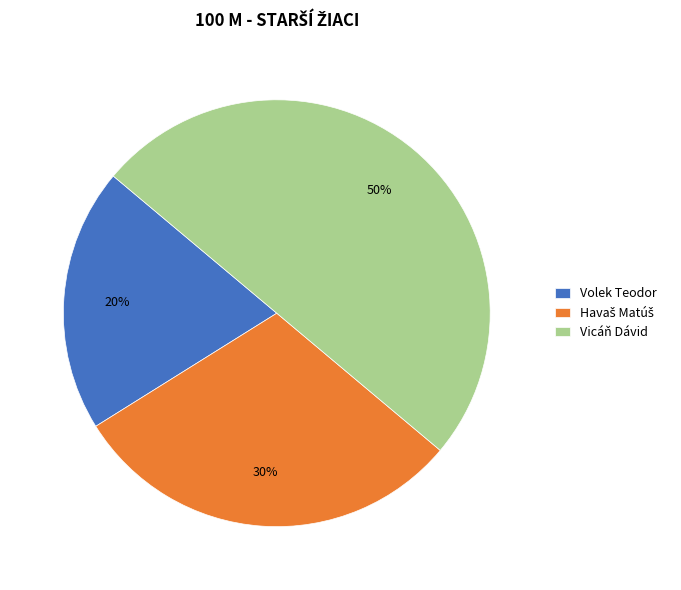

Which slice is the largest?

Vicáň Dávid